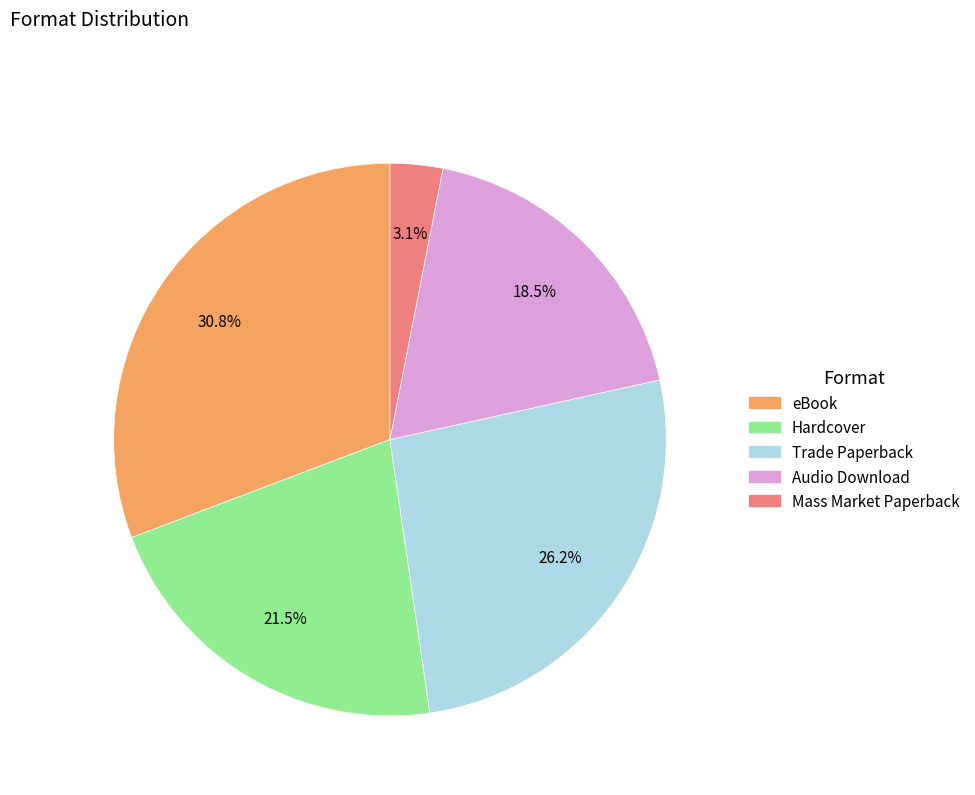

What is the smallest slice in the pie chart?

Mass Market Paperback